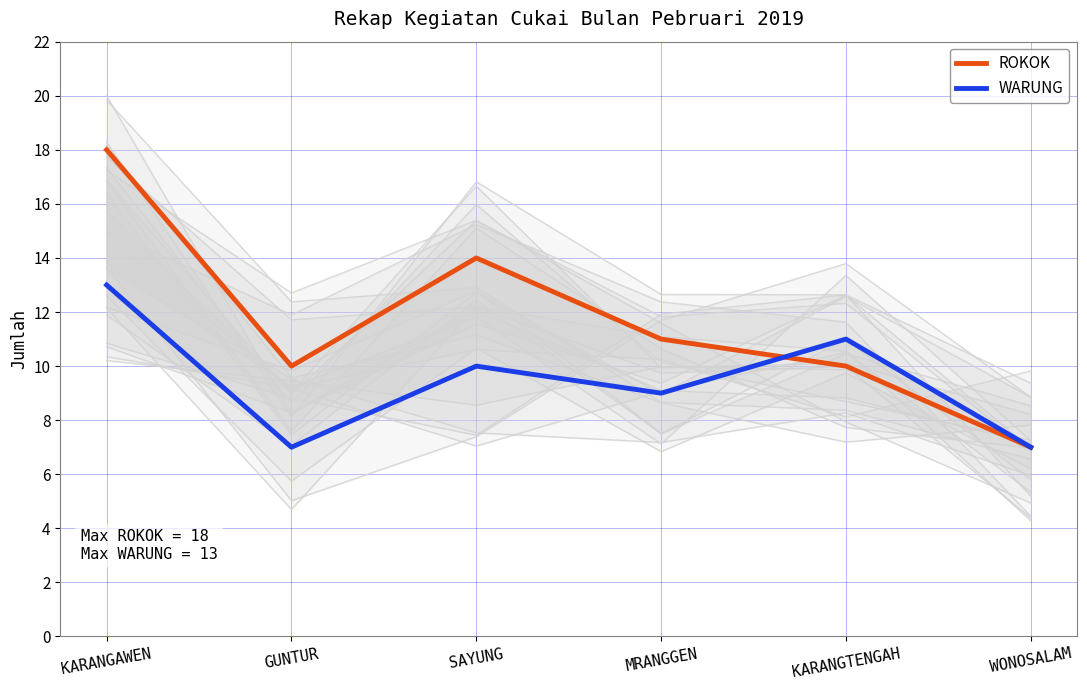

True or false: ROKOK has more than 2 interior local peaks.

False